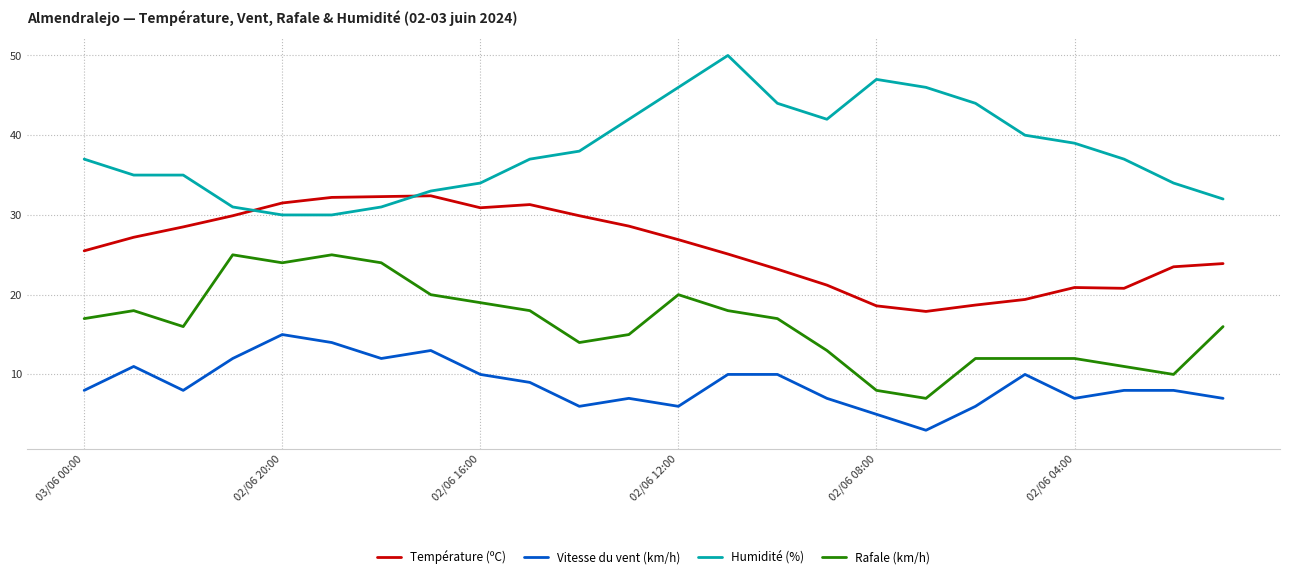

True or false: Vitesse du vent (km/h) and Température (ºC) intersect in this chart.

False